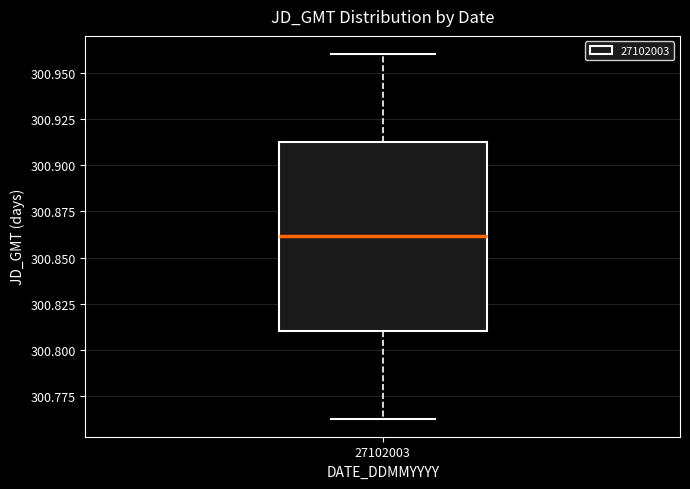

Where does the upper whisker of the box at x = 27102003 end on the y-axis? The values are not printed on the chart, so give them approximately, as read against the axis.

300.960